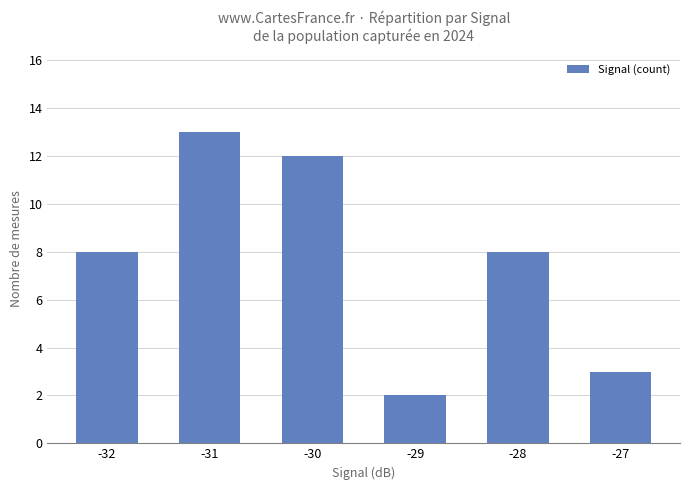

What is the value of the 6th bar from the left?

3